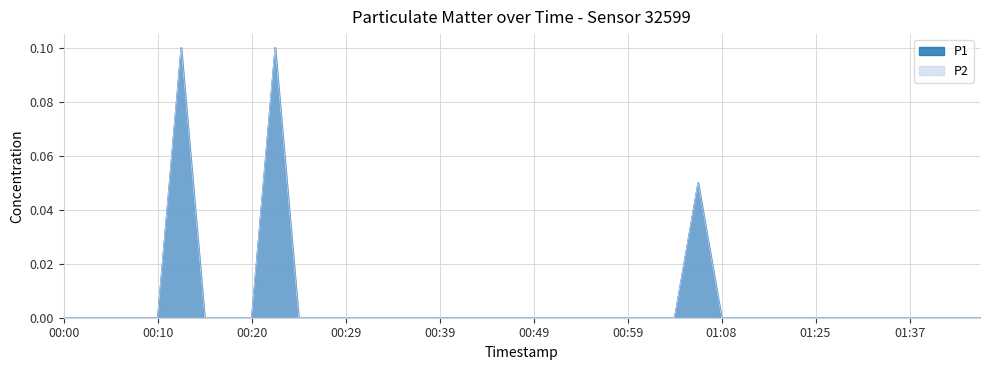

Reading right to left, what are all the values shown in this chart?

P1: 0.0	0.0	0.0	0.0	0.0	0.0	0.0	0.0	0.0	0.0	0.0	0.0	0.1	0.0	0.0	0.0	0.0	0.0	0.0	0.0	0.0	0.0	0.0	0.0	0.0	0.0	0.0	0.0	0.0	0.0	0.1	0.0	0.0	0.0	0.1	0.0	0.0	0.0	0.0	0.0
P2: 0.0	0.0	0.0	0.0	0.0	0.0	0.0	0.0	0.0	0.0	0.0	0.0	0.1	0.0	0.0	0.0	0.0	0.0	0.0	0.0	0.0	0.0	0.0	0.0	0.0	0.0	0.0	0.0	0.0	0.0	0.1	0.0	0.0	0.0	0.1	0.0	0.0	0.0	0.0	0.0